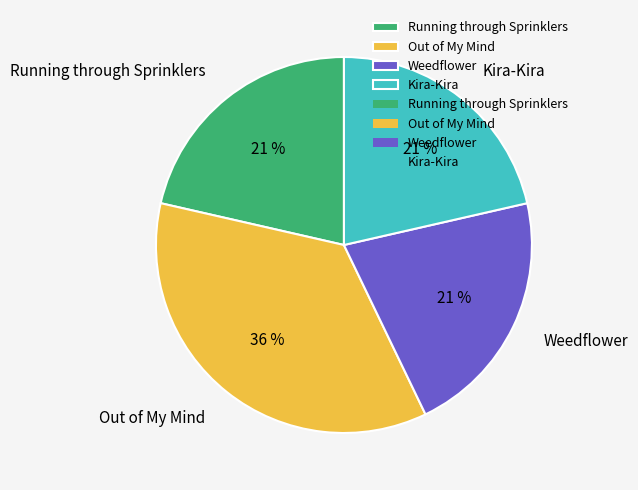

To the nearest percent, what is the average slice percentage?

25%